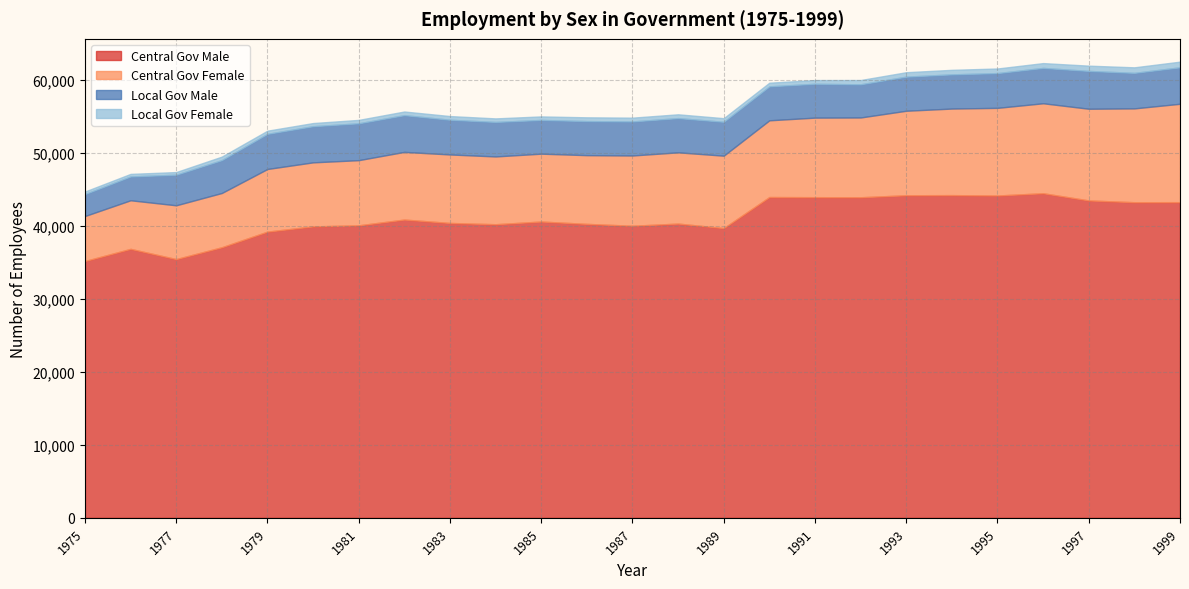

True or false: Local Gov Male has more than 2 interior local peaks.

True